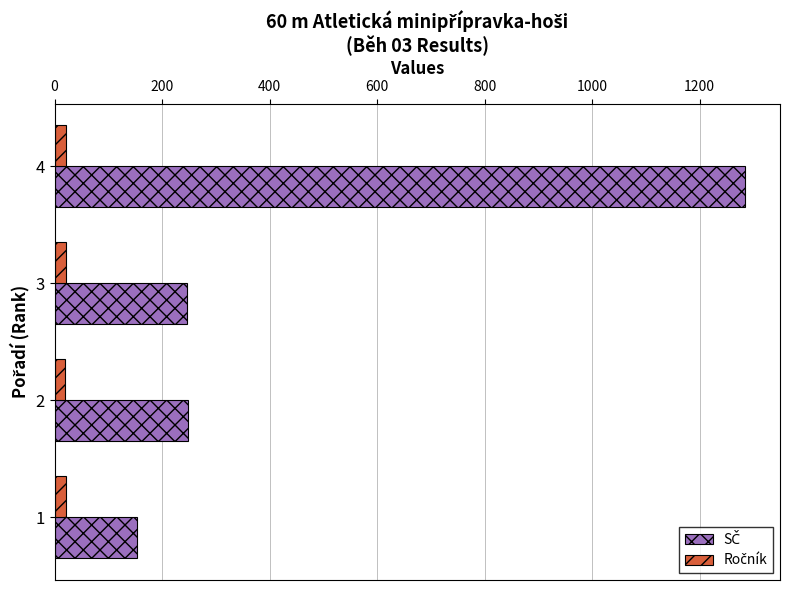

What is the greatest value displayed?

1285